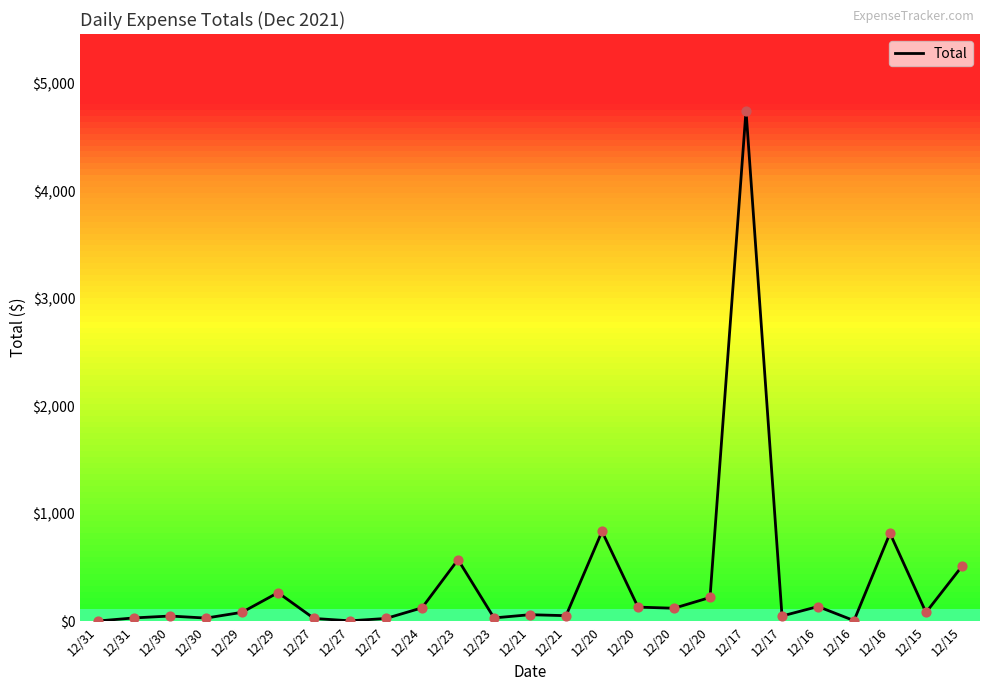

How many lines are shown in the chart?

1